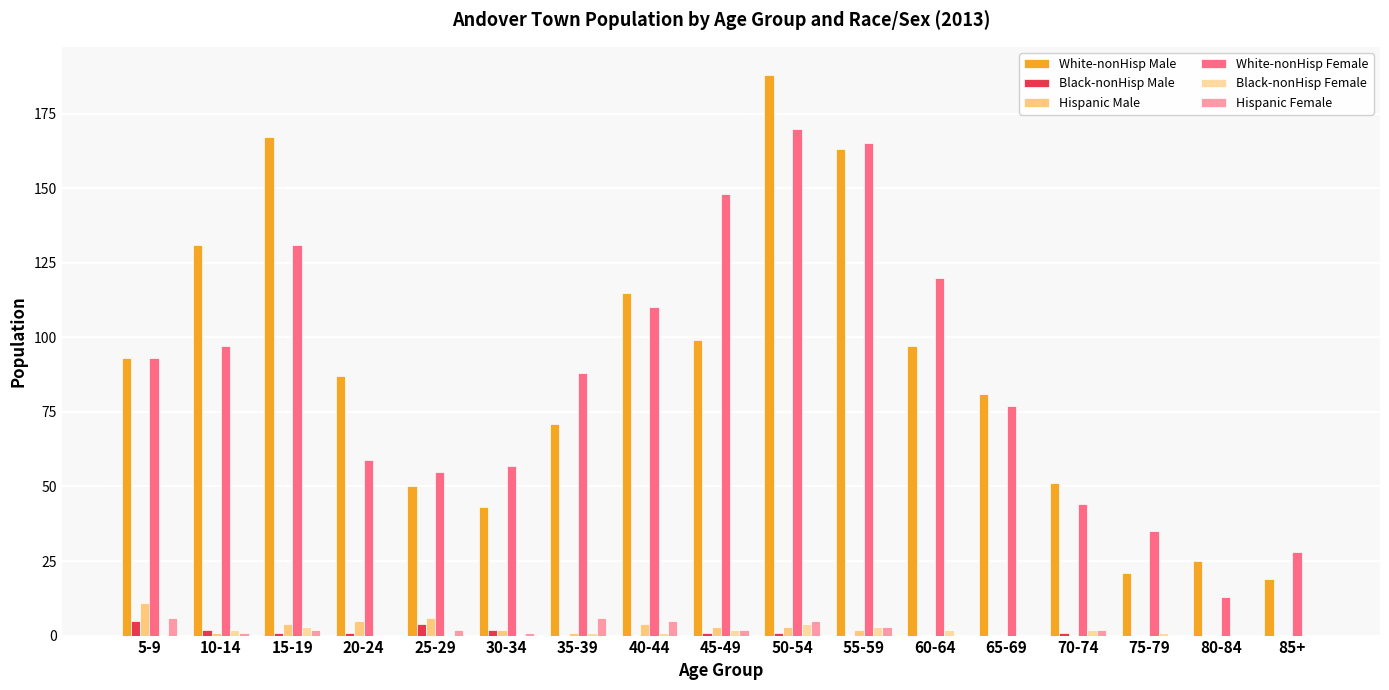

Between 15-19 and 80-84, which series saw the biggest shift?

White-nonHisp Male